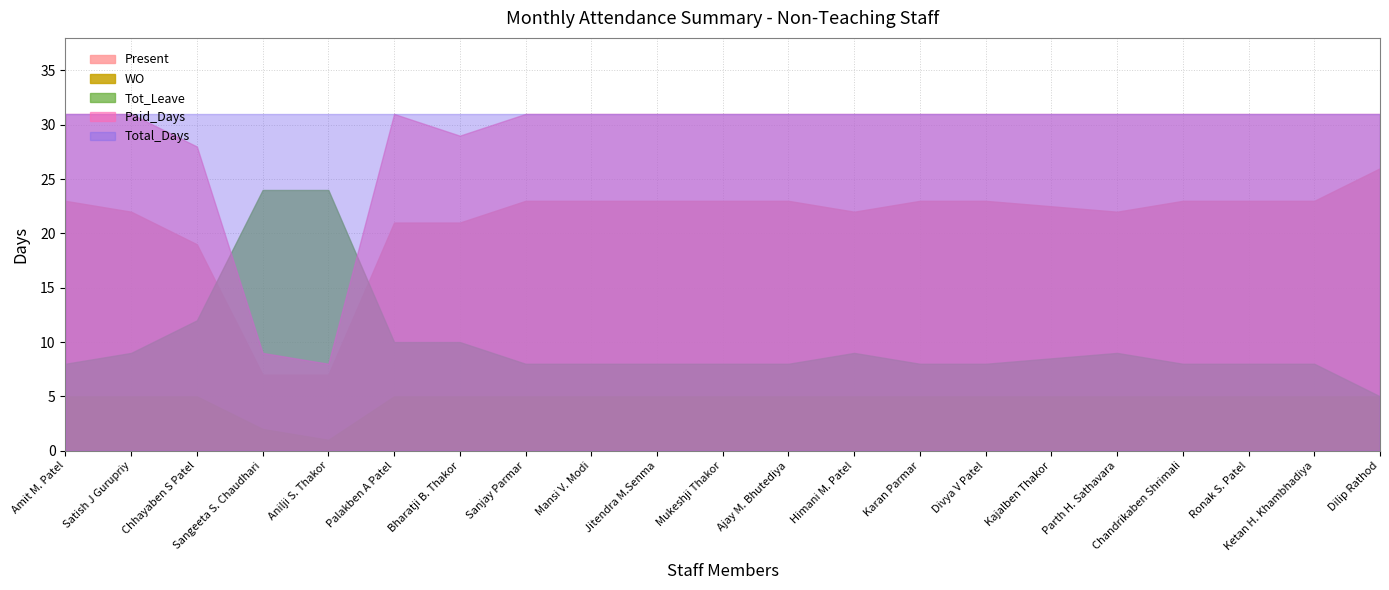

What is the approximate value of Present at Divya V Patel?

23.0